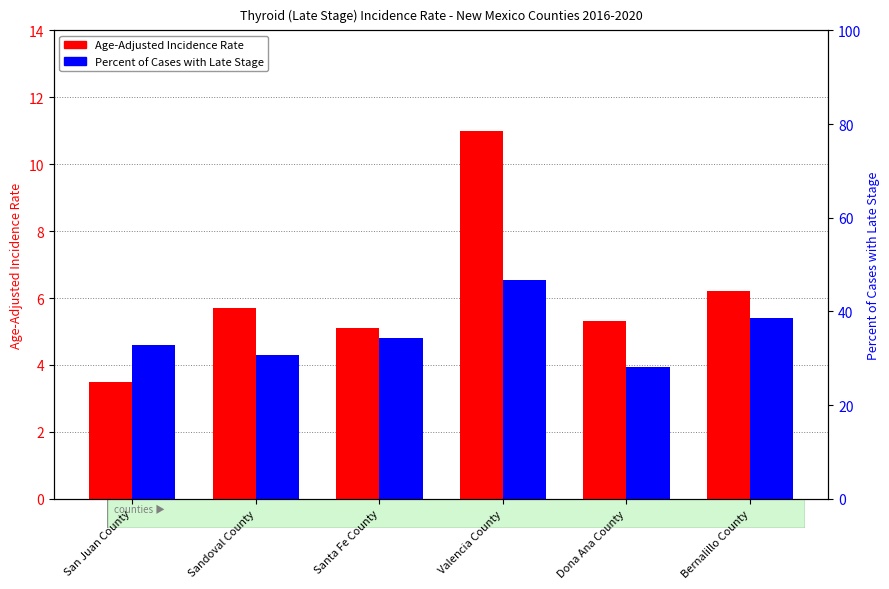

What is the difference between the maximum and minimum values in the Age-Adjusted Incidence Rate series?

7.5